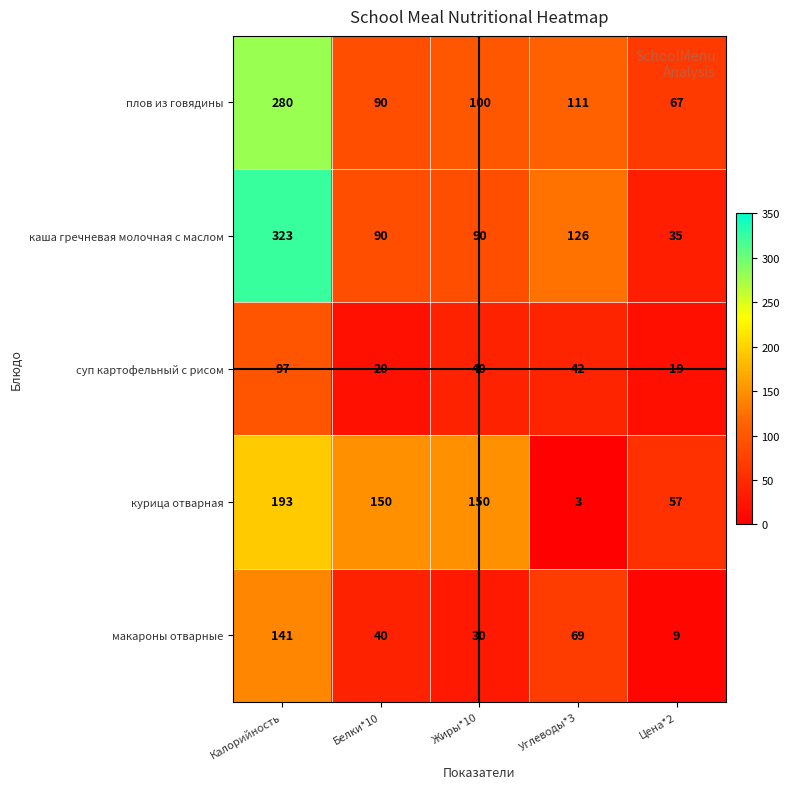

Rank the series by their maximum value, from highest to lowest.

каша гречневая молочная с маслом, плов из говядины, курица отварная, макароны отварные, суп картофельный с рисом